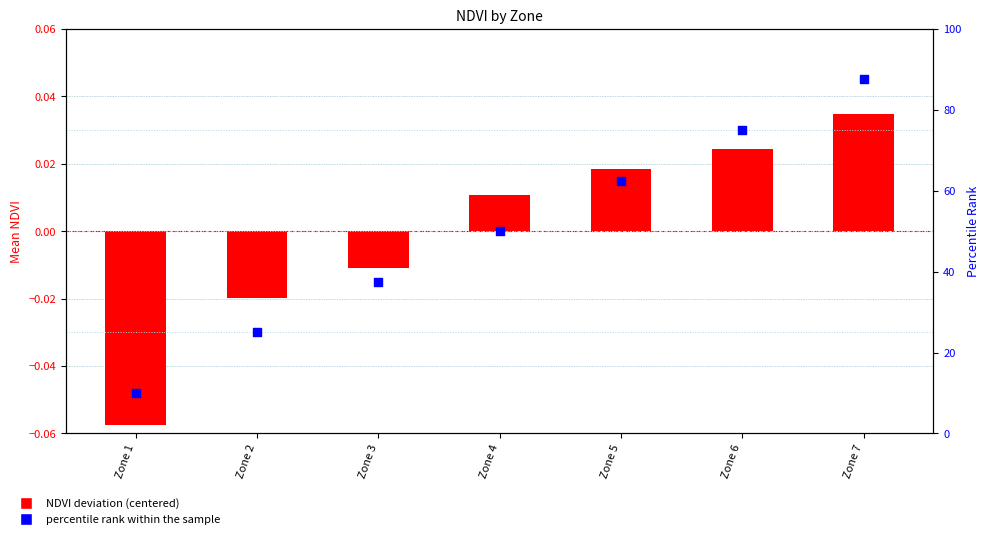

Is the value of percentile rank within the sample at Zone 3 greater than the value of NDVI deviation at Zone 5?

Yes